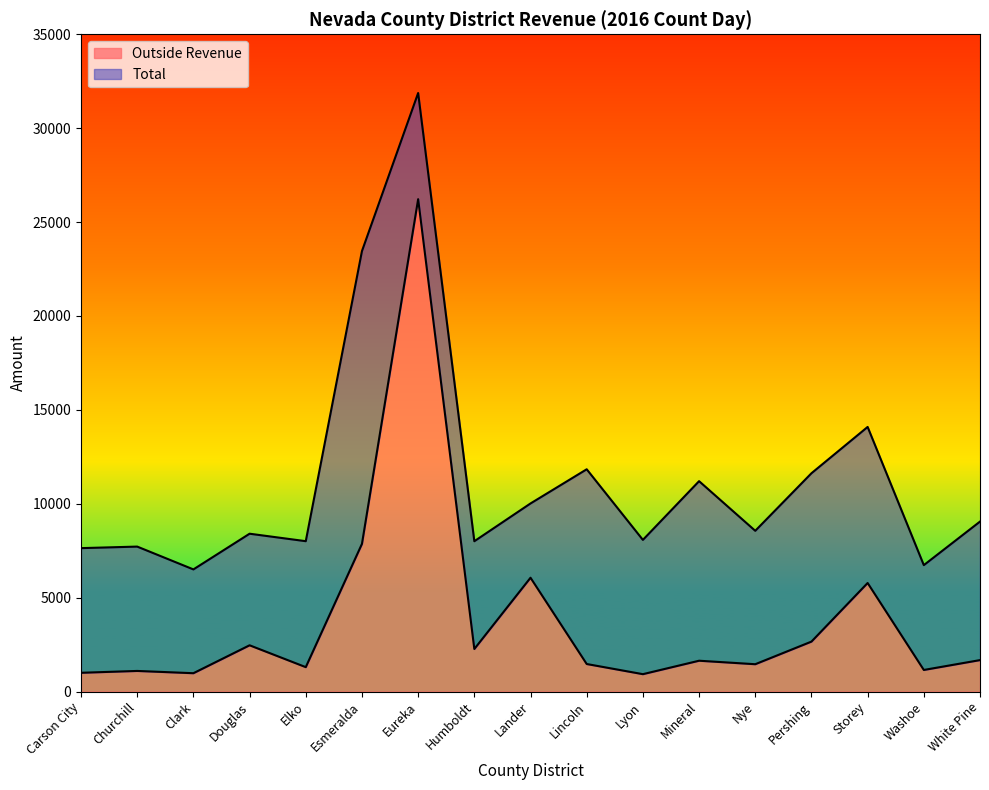

Where is the first local minimum for Total?

Clark